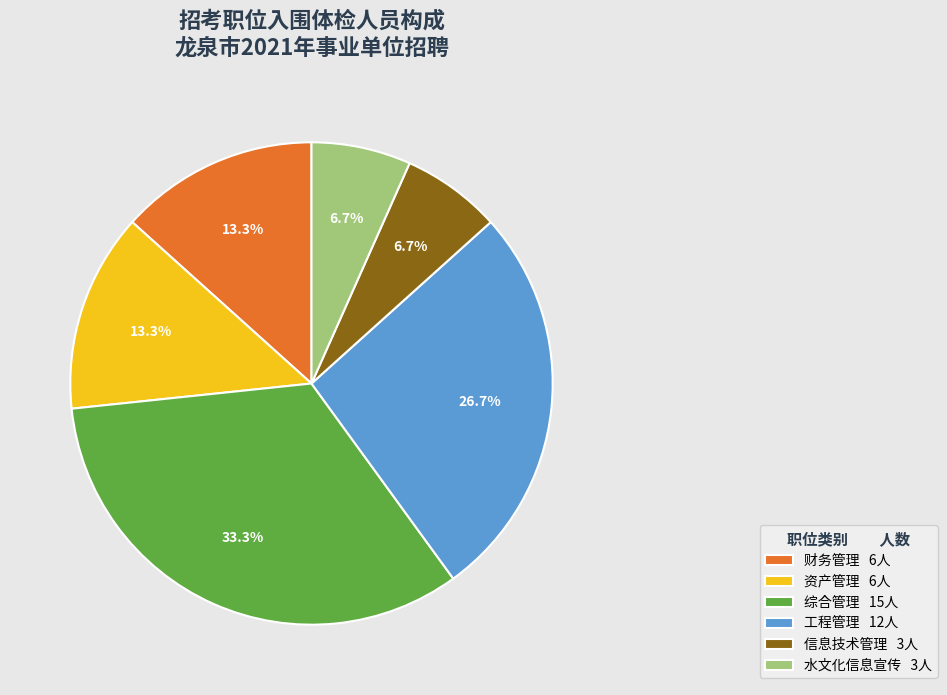

Which category has the biggest portion of the pie?

综合管理